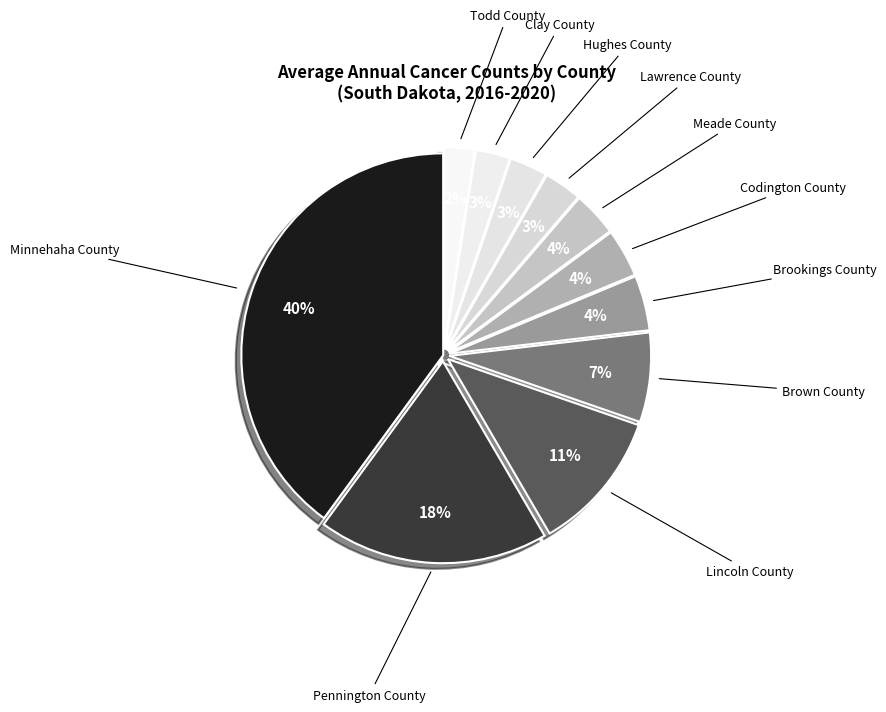

The Brown County slice represents 1% of the pie. True or false?

False